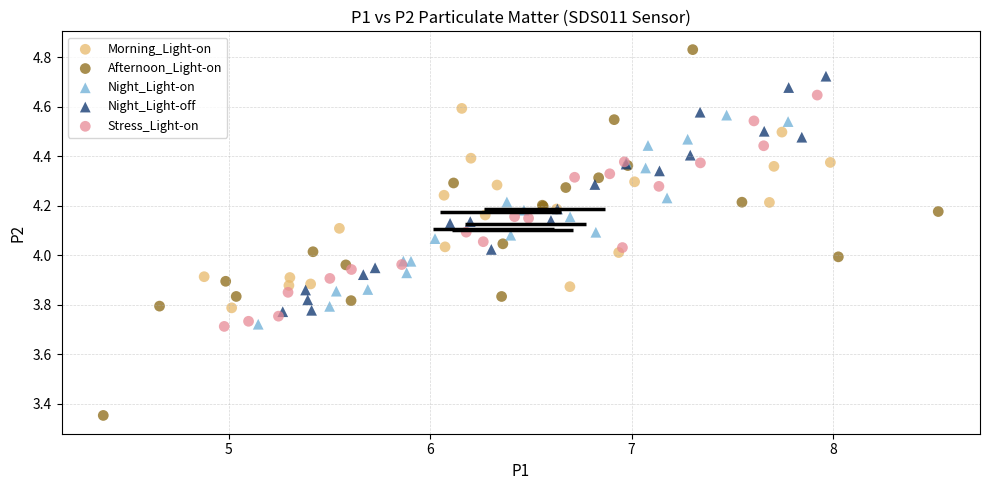

What are all the series names shown in the legend?

Morning_Light-on, Afternoon_Light-on, Night_Light-on, Night_Light-off, Stress_Light-on